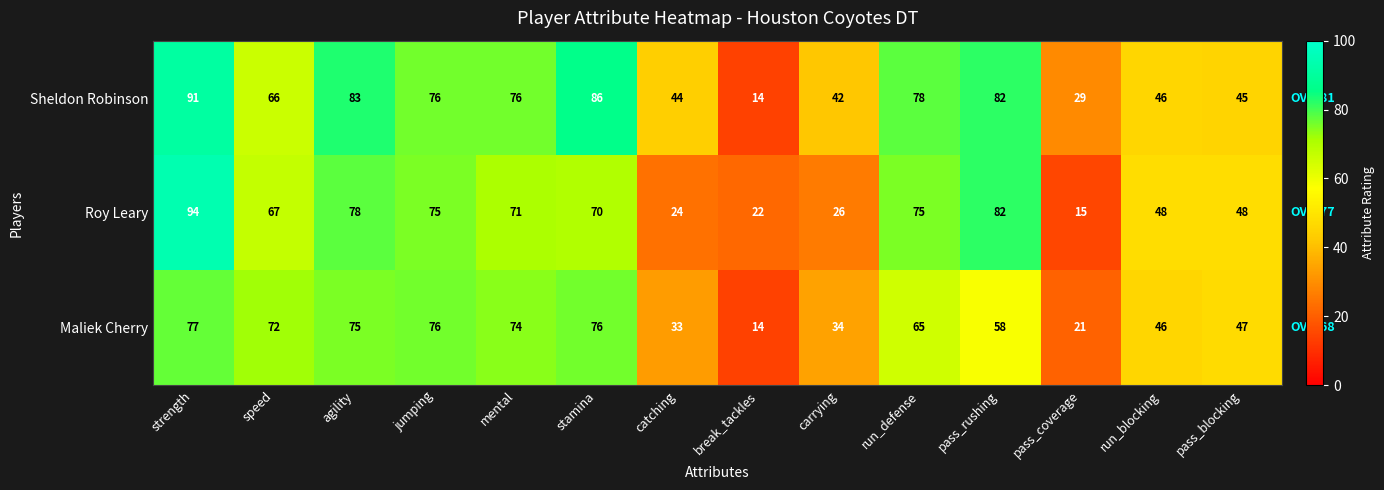

Rank the series at carrying from lowest to highest value.

Roy Leary, Maliek Cherry, Sheldon Robinson